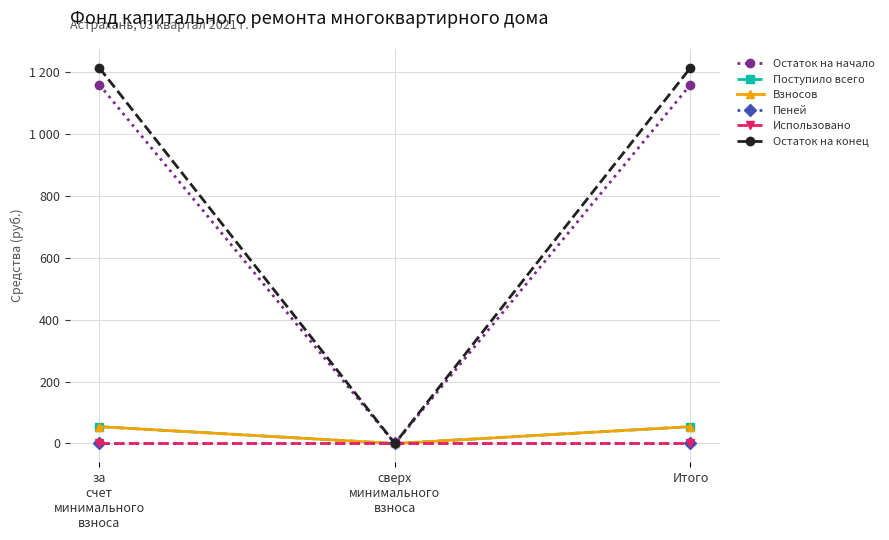

Which series has the largest total across all categories?

Остаток на конец